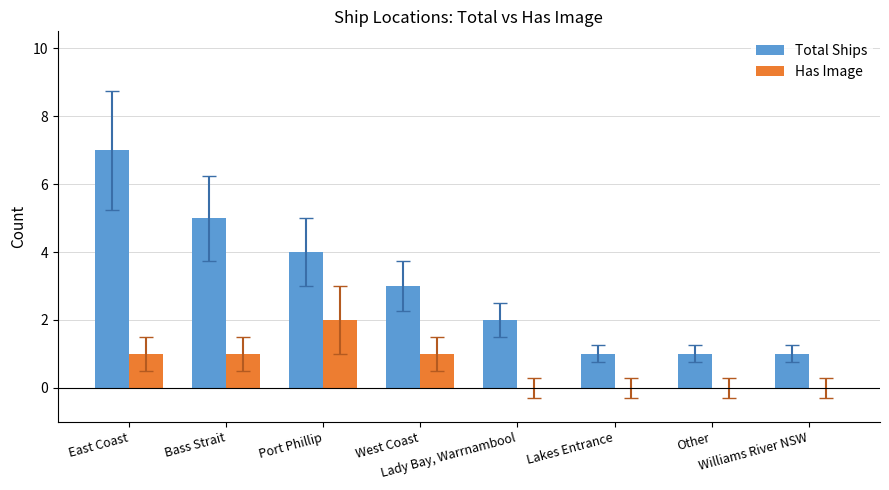

What is the maximum value shown in the chart?

7